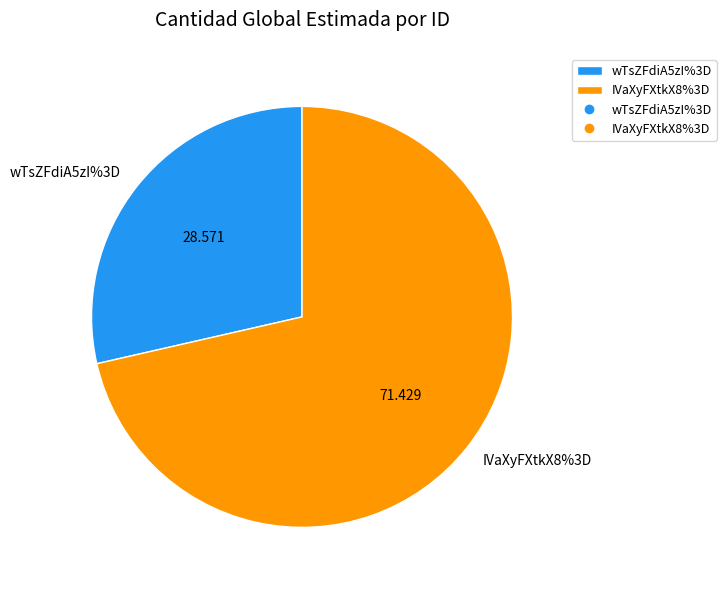

True or false: IVaXyFXtkX8%3D accounts for 71% of the total.

True